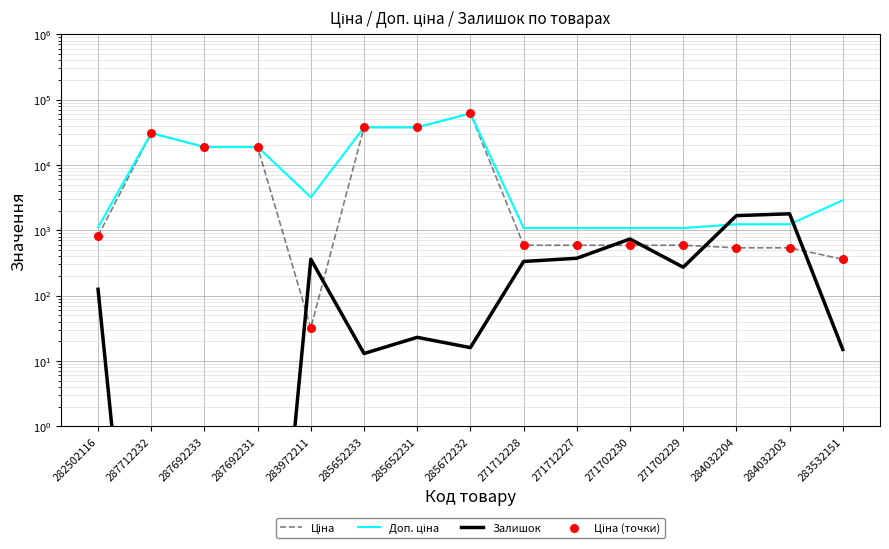

Which series has the largest Y range (max minus min)?

Ціна